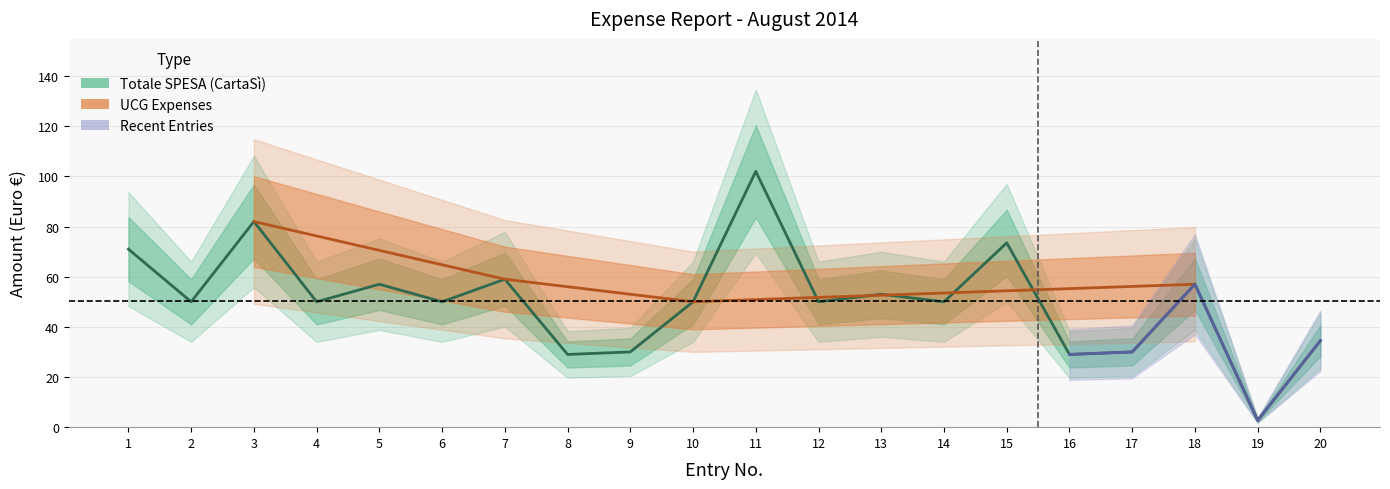

What is the difference between the maximum and minimum values?

99.3